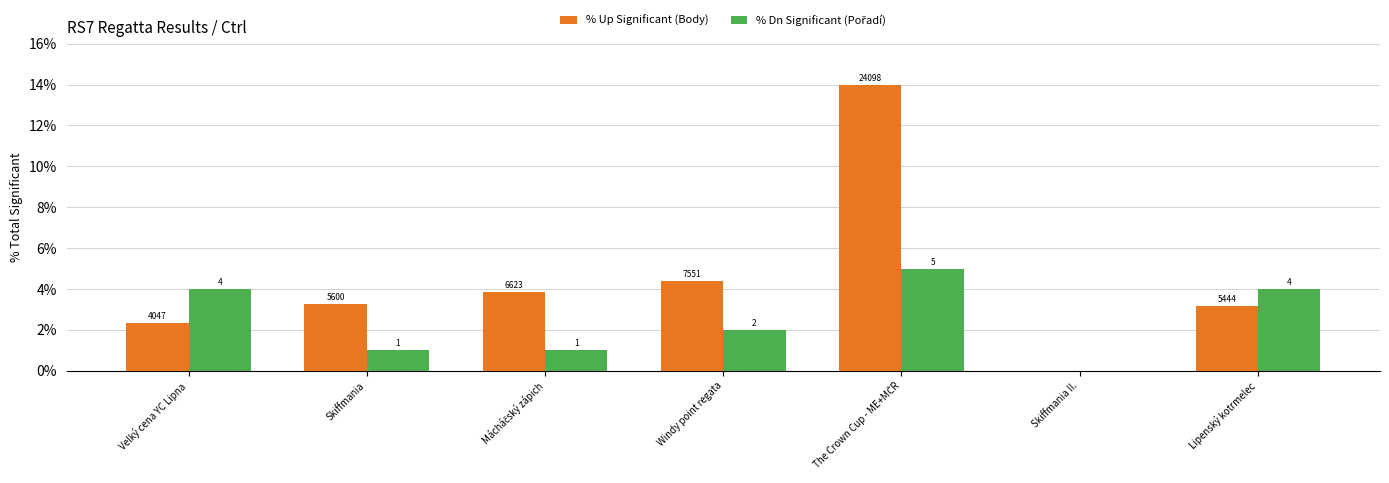

What is the maximum value shown in the chart?

14.0